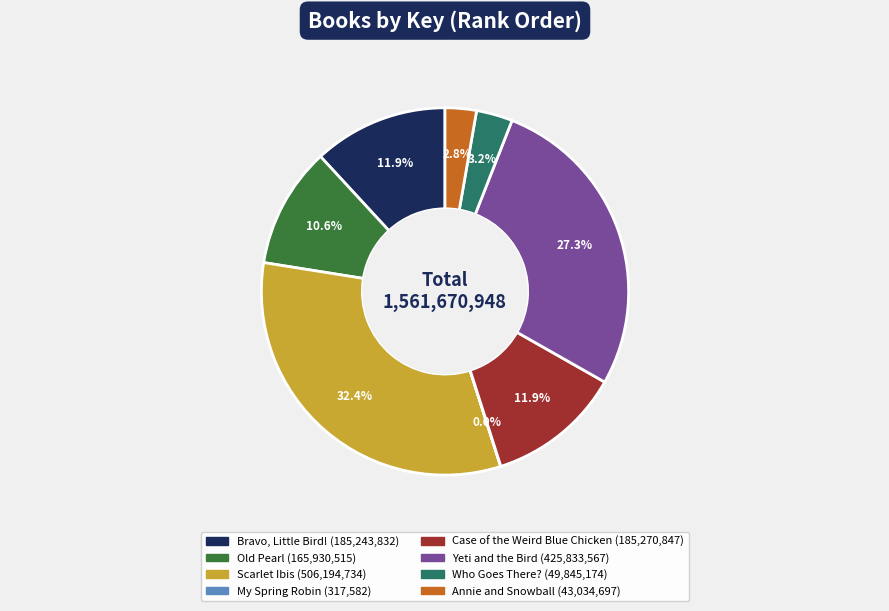

Does any single category account for the majority?

No